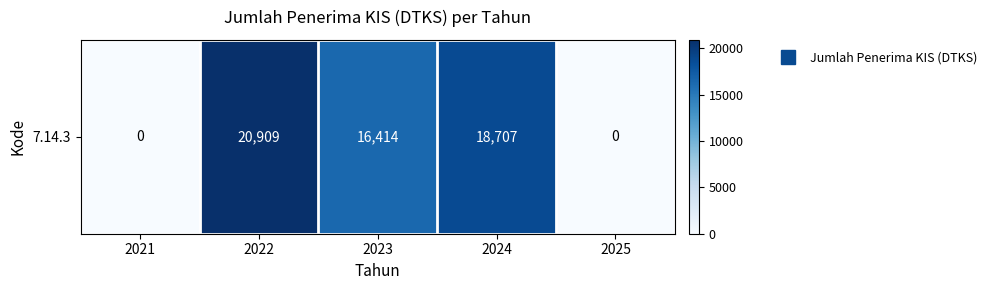

Approximately how many times larger is the value at 2024 compared to 2023?

1.1